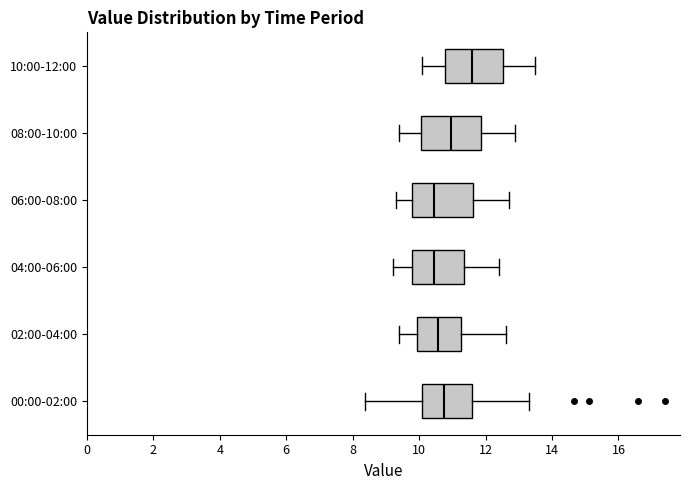

Reading bottom to top, read every box against the x-axis: the position of its median line, the range the box covers, and the ends of its whiskers. The values are not printed on the chart, so give them approximately, as read against the axis.

00:00-02:00: median 10.8, box 10.0 to 11.6, whiskers 8.4 to 13.4
02:00-04:00: median 10.6, box 10.0 to 11.2, whiskers 9.4 to 12.6
04:00-06:00: median 10.4, box 9.8 to 11.4, whiskers 9.2 to 12.4
06:00-08:00: median 10.4, box 9.8 to 11.6, whiskers 9.4 to 12.8
08:00-10:00: median 11.0, box 10.0 to 11.8, whiskers 9.4 to 13.0
10:00-12:00: median 11.6, box 10.8 to 12.6, whiskers 10.2 to 13.6